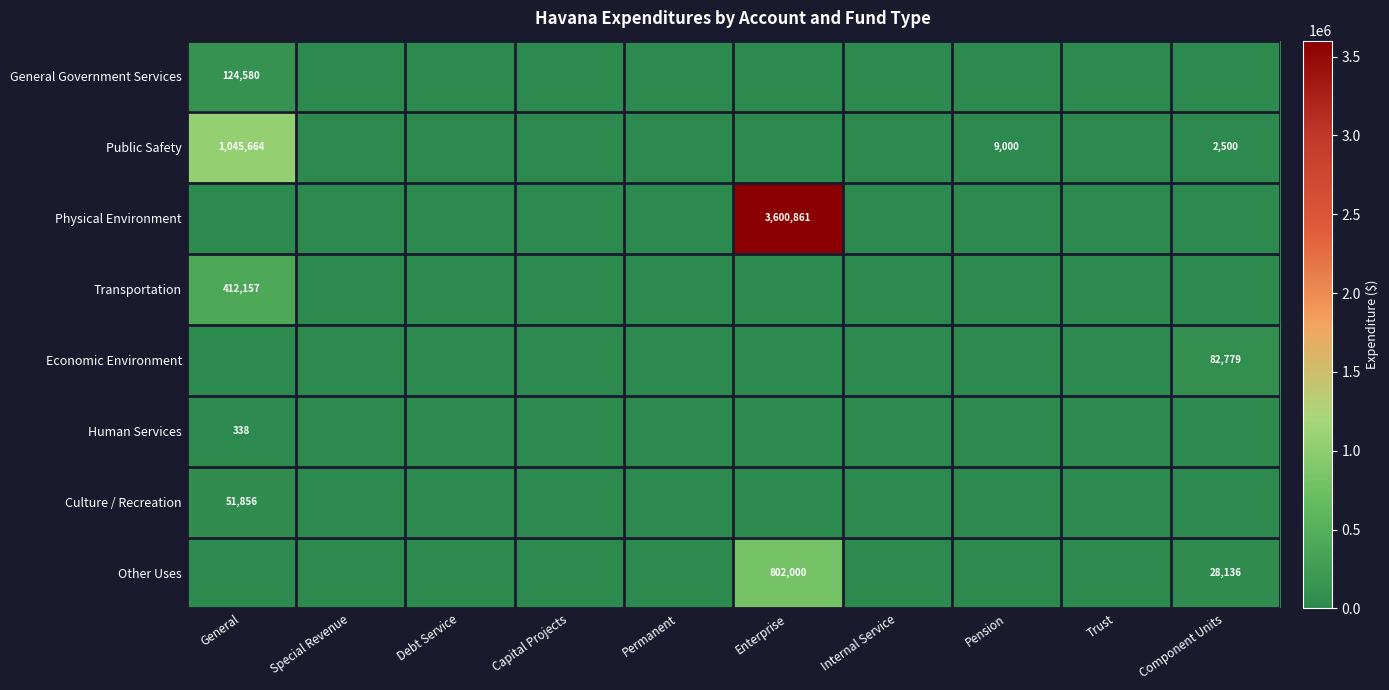

At how many categories does at least one series exceed 205842?

2